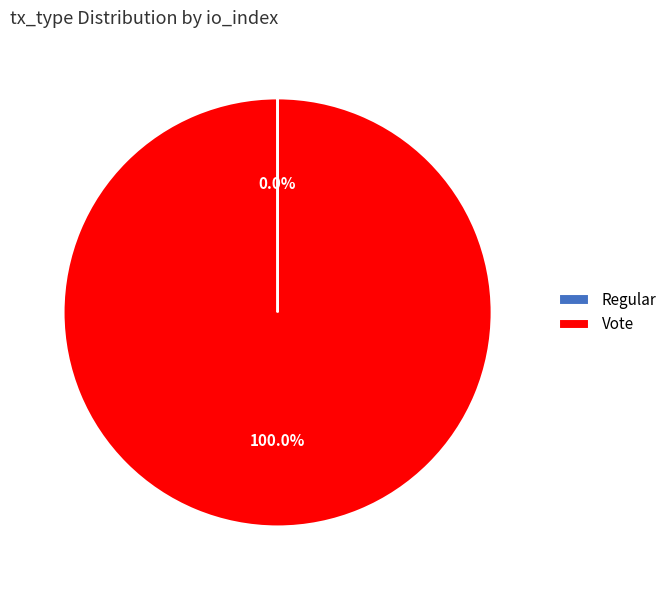

Does any single category account for the majority?

Yes